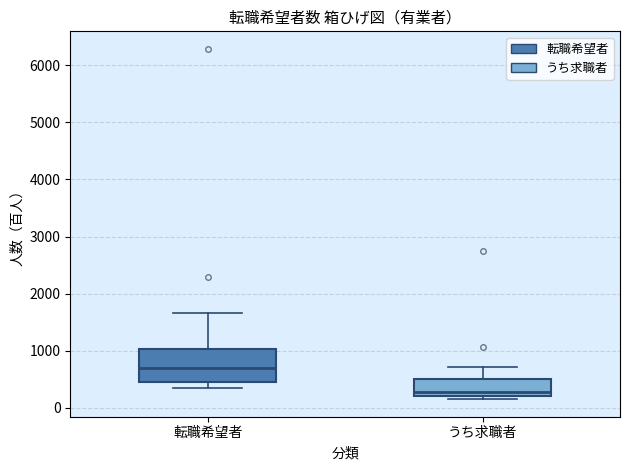

Which box's median line is the lowest?

うち求職者